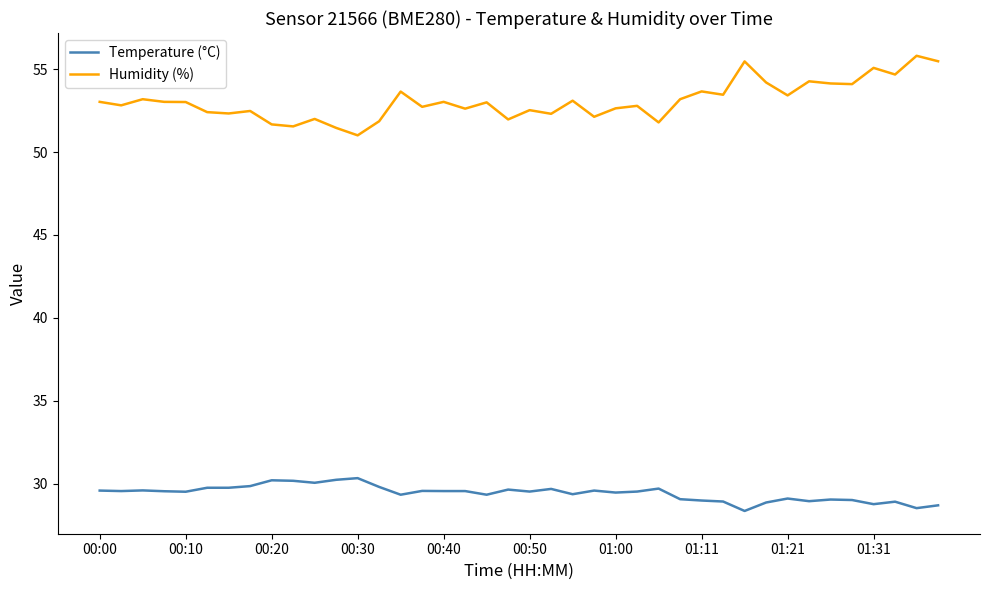

Which series has the largest range (max minus min)?

Humidity (%)